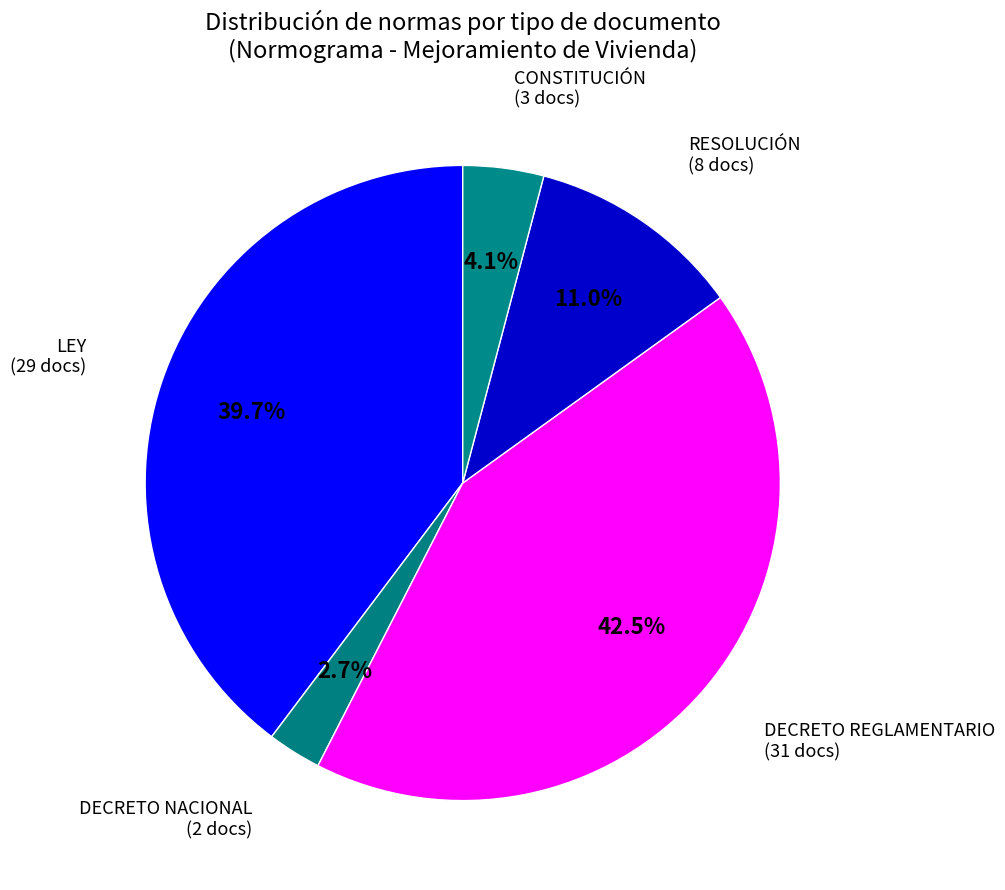

Does DECRETO NACIONAL represent more than half of the total?

No